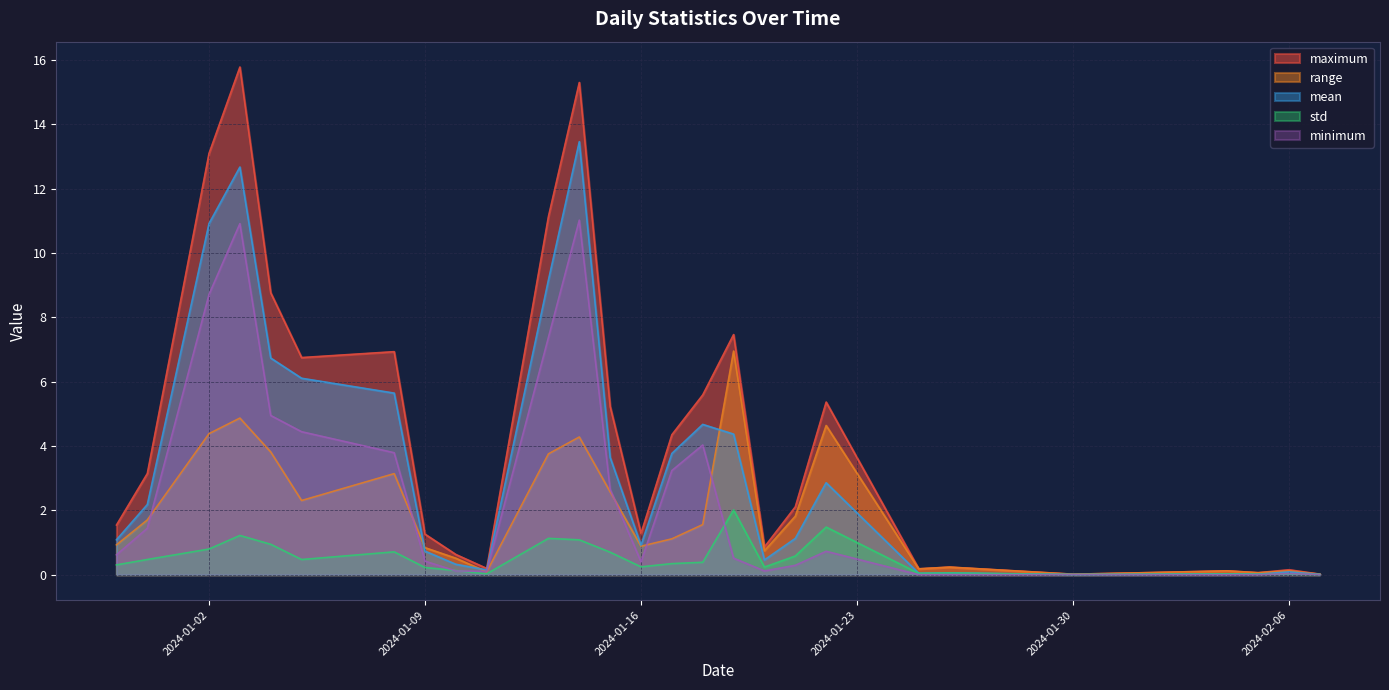

What is the difference between the maximum and minimum values in the minimum series?

11.0